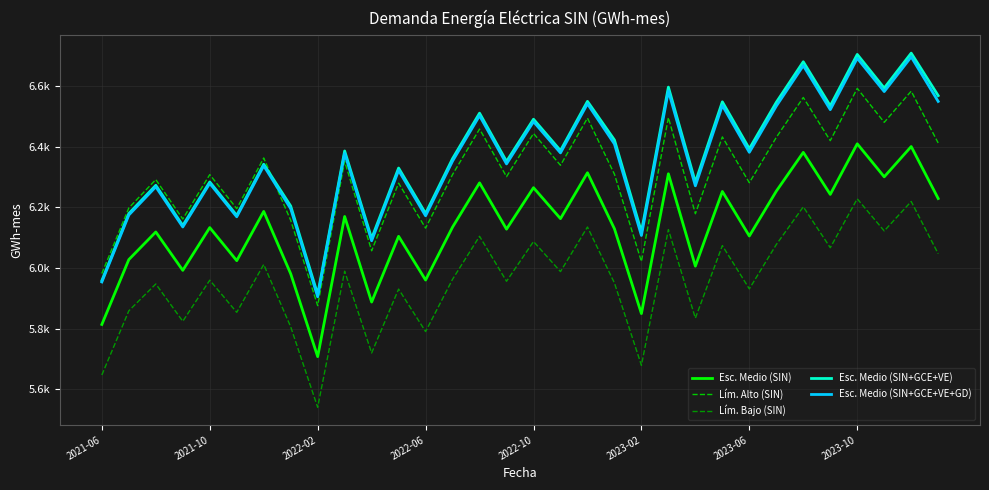

True or false: Lím. Bajo (SIN) and Esc. Medio (SIN) intersect in this chart.

False